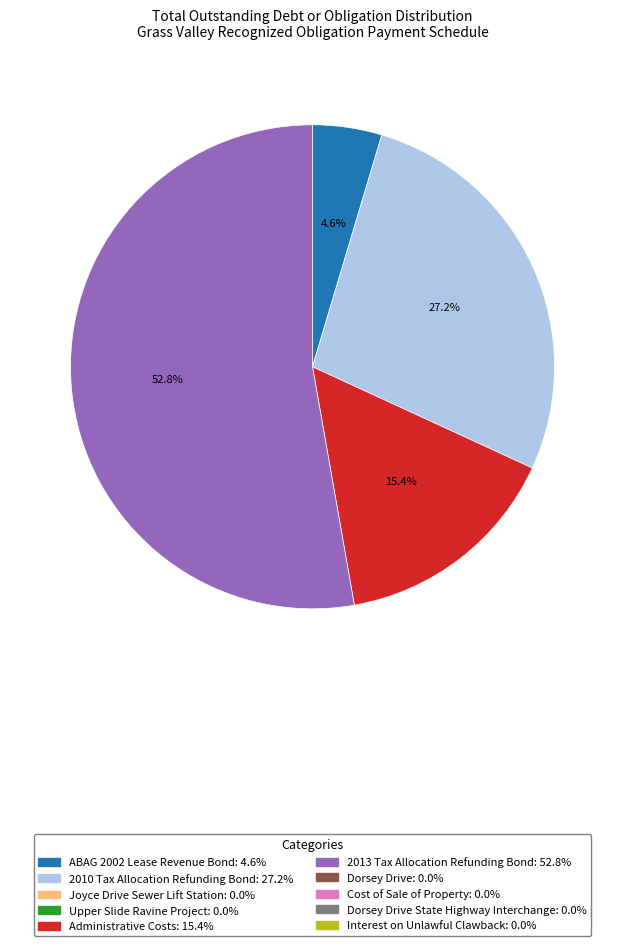

How many slices are in this pie chart?

4